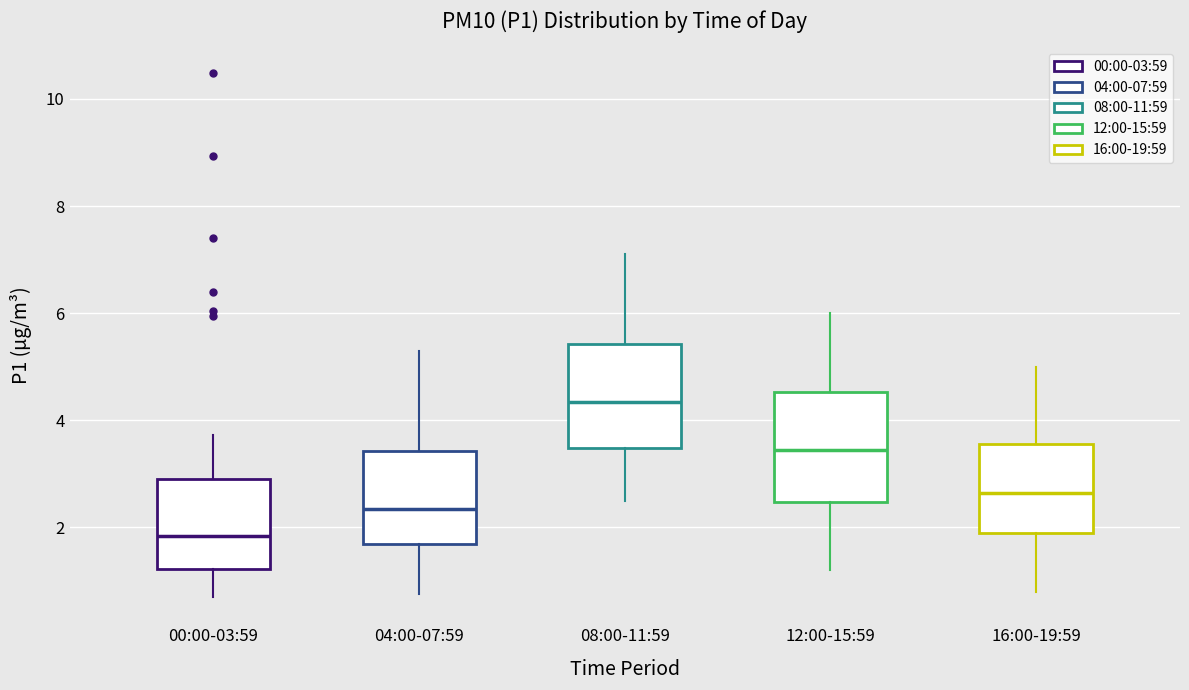

Which box has the highest median line?

08:00-11:59